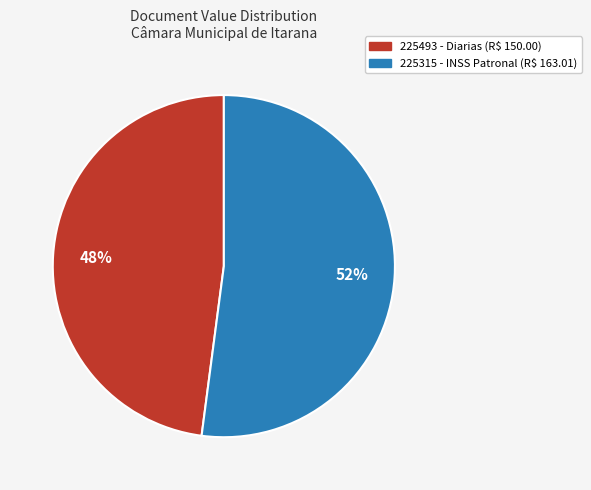

How many segments does this pie chart have?

2